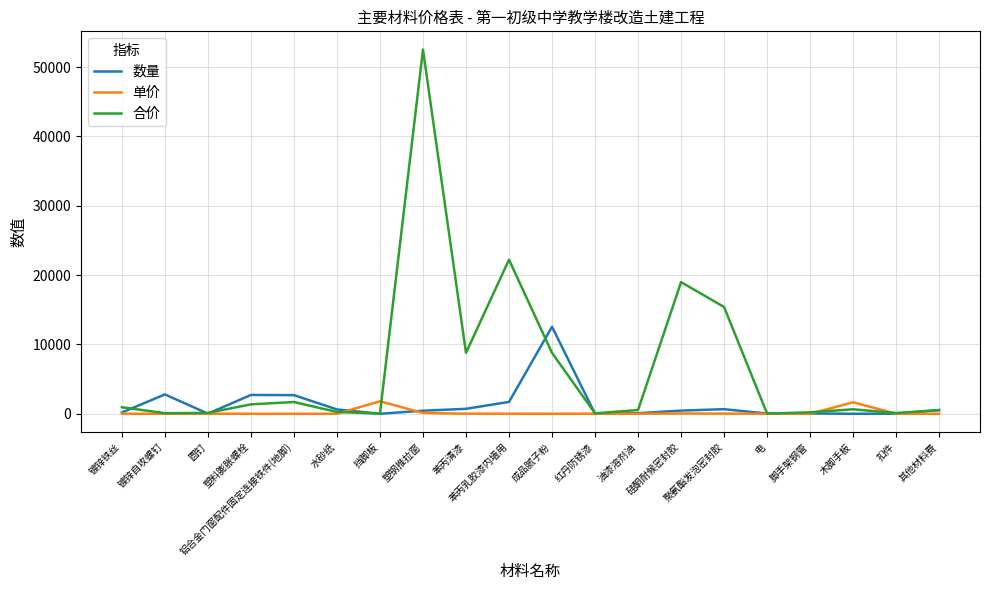

Which series has the largest range (max minus min)?

合价